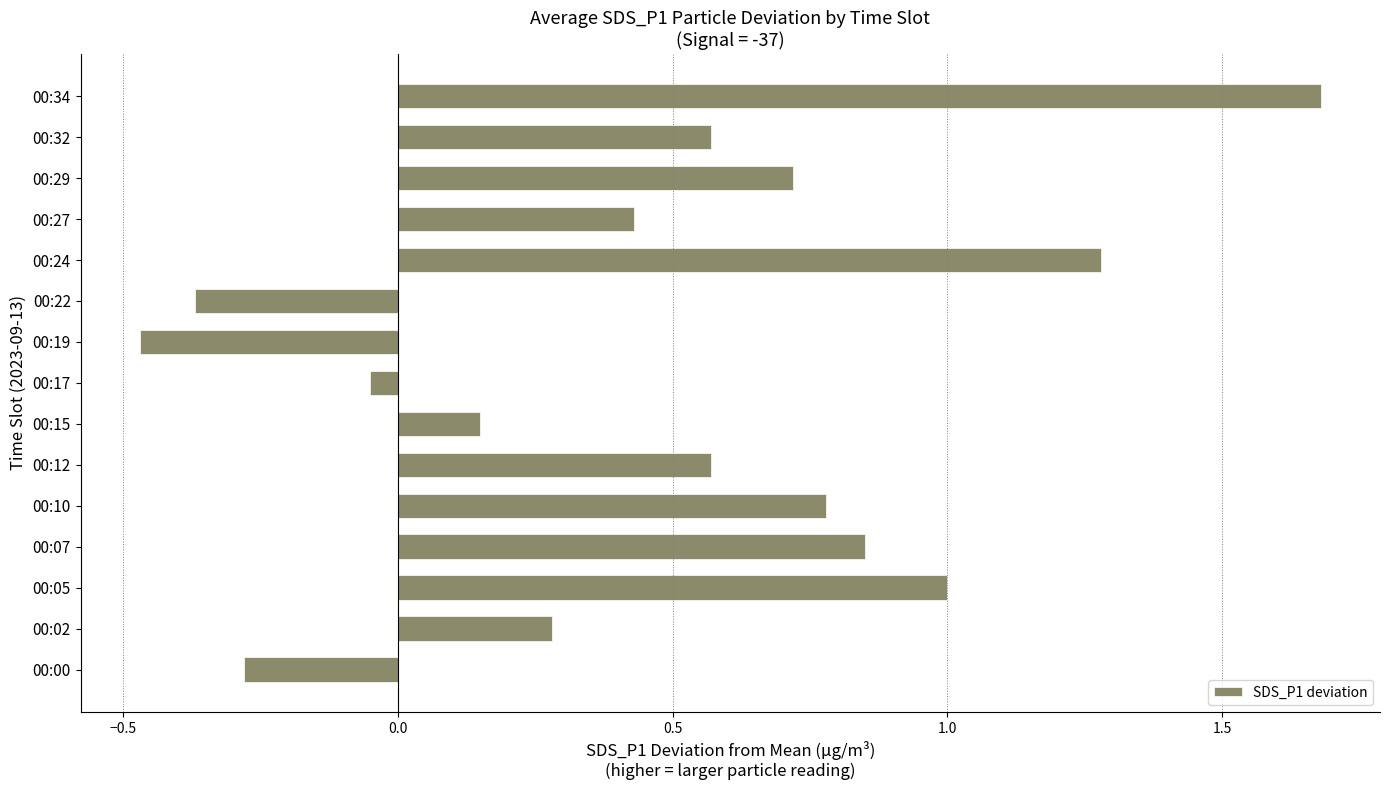

How many bars are there in total?

15